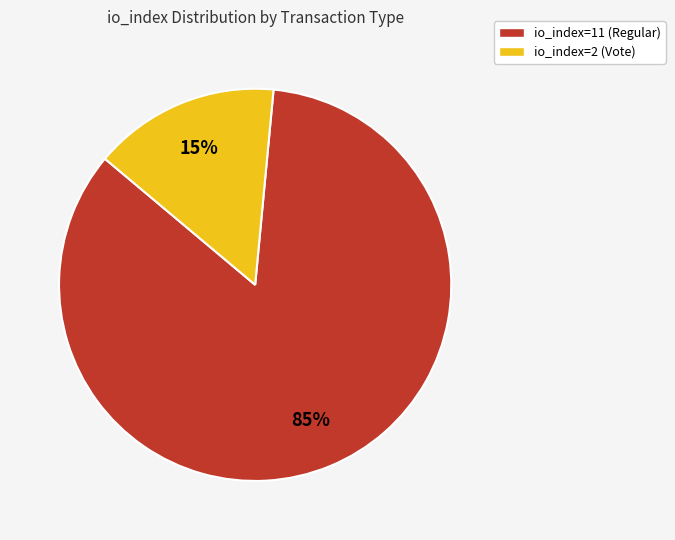

Is the sum of io_index=2 (Vote) and io_index=11 (Regular) greater than half?

Yes